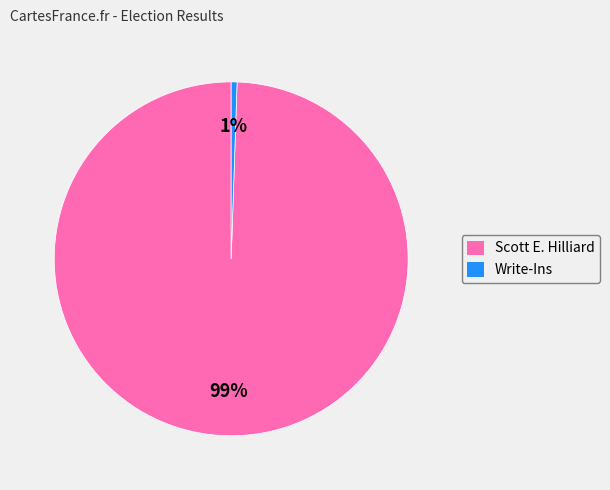

Which category has the smallest portion of the pie?

Write-Ins